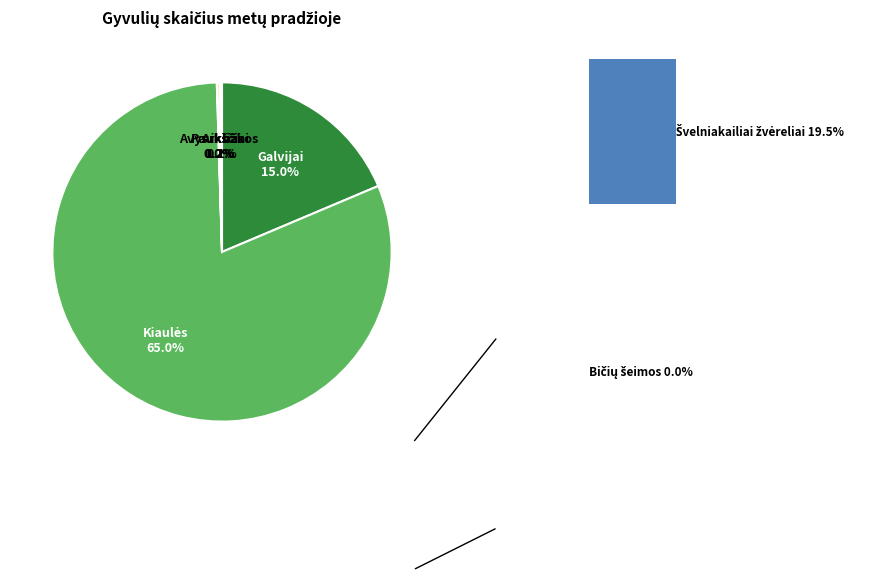

Do Paukščiai and Bičių šeimos together represent more than half of the pie?

No